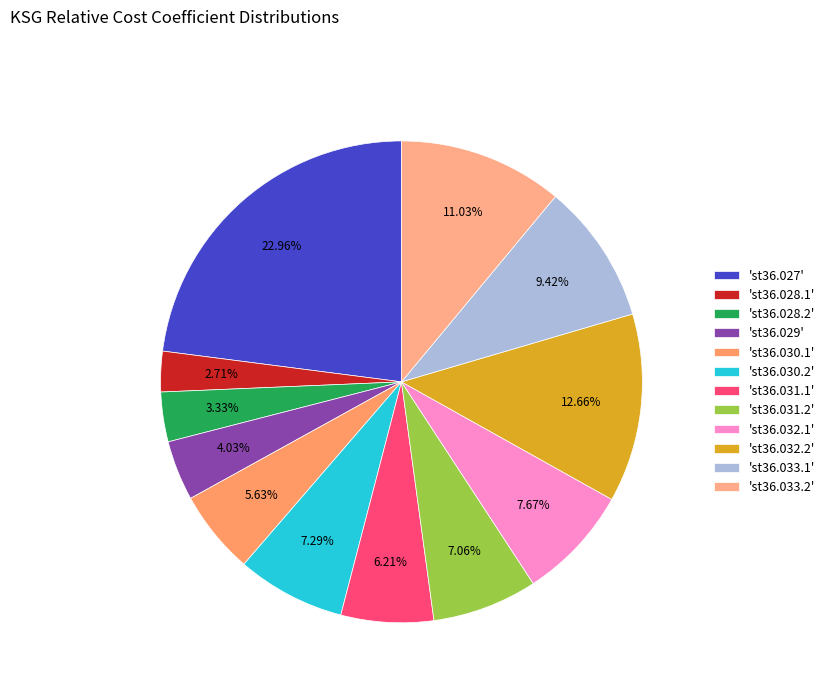

Rank the categories by value from lowest to highest.

st36.028.1, st36.028.2, st36.029, st36.030.1, st36.031.1, st36.031.2, st36.030.2, st36.032.1, st36.033.1, st36.033.2, st36.032.2, st36.027